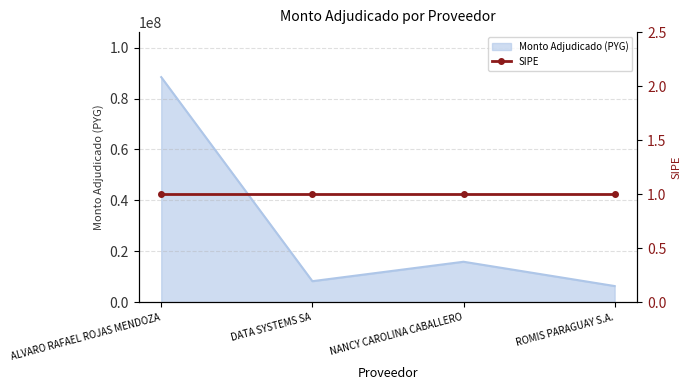

What is the minimum value shown in the chart?

6360000